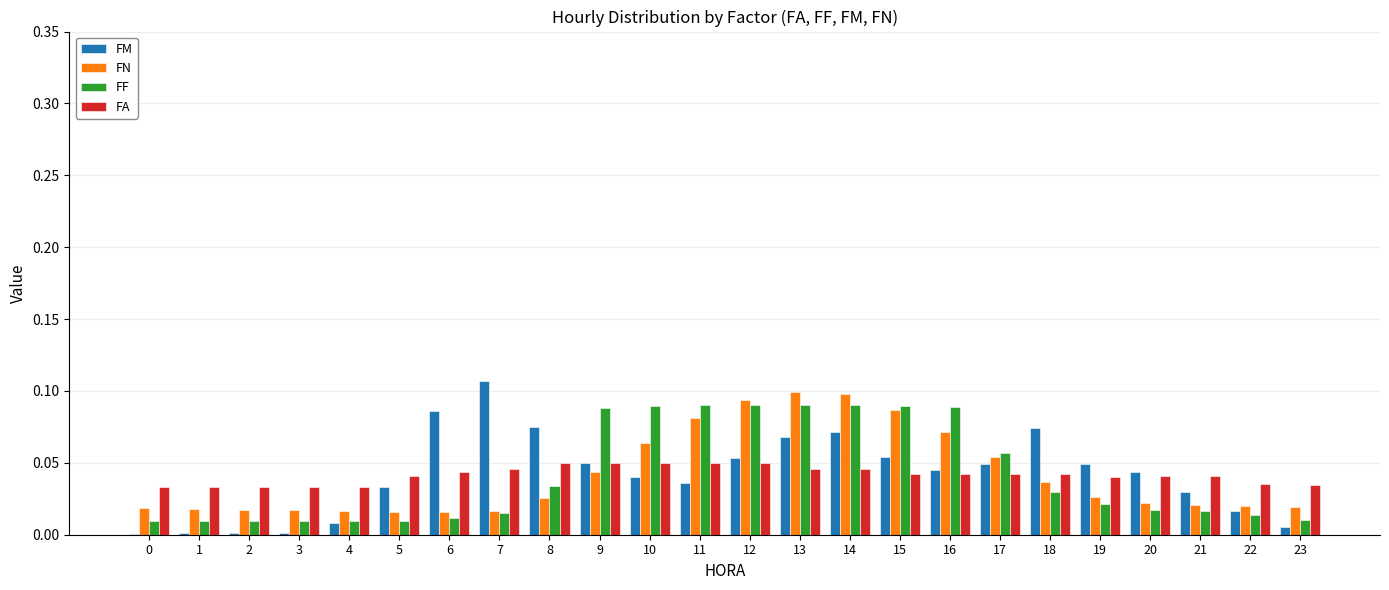

The value of FF at 1 is 0.0. True or false?

True